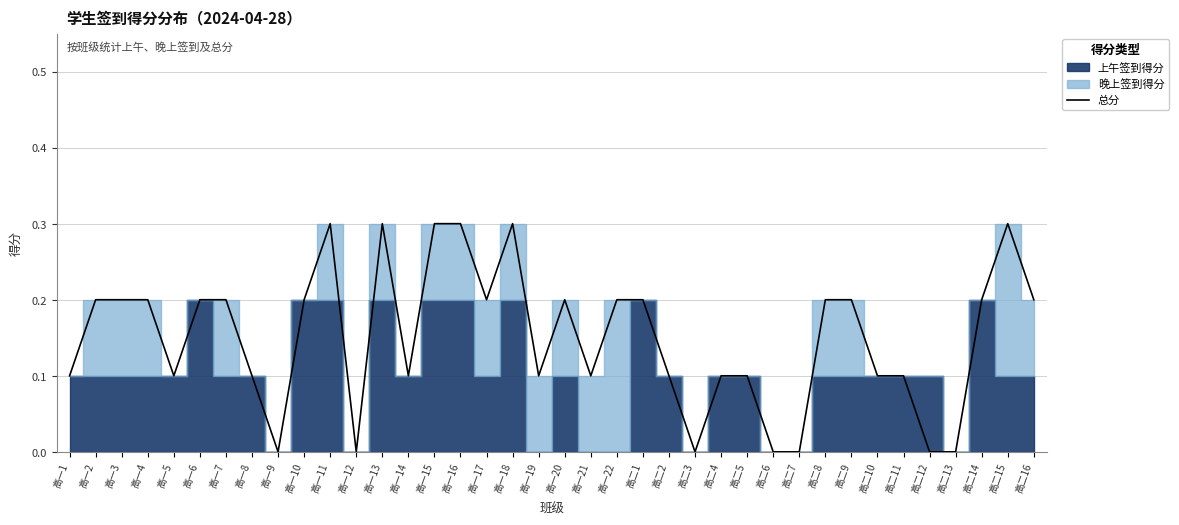

Does the chart display data point markers on the line(s)?

No